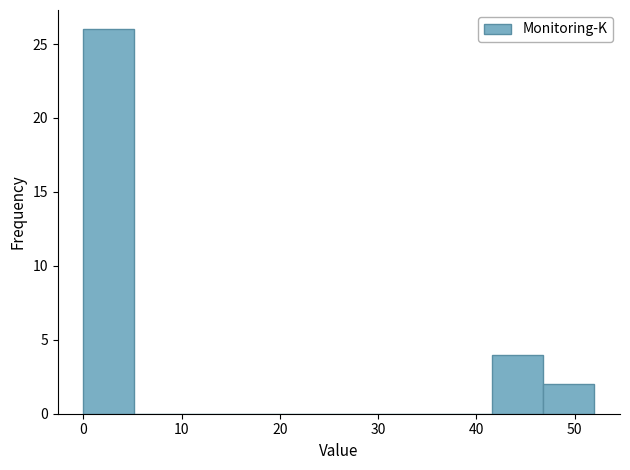

What is the height of the bar covering 46.8 to 52.0 on the x-axis? Neither the bar edges nor the heights are printed on the chart, so give them approximately, as read against the axes.

2